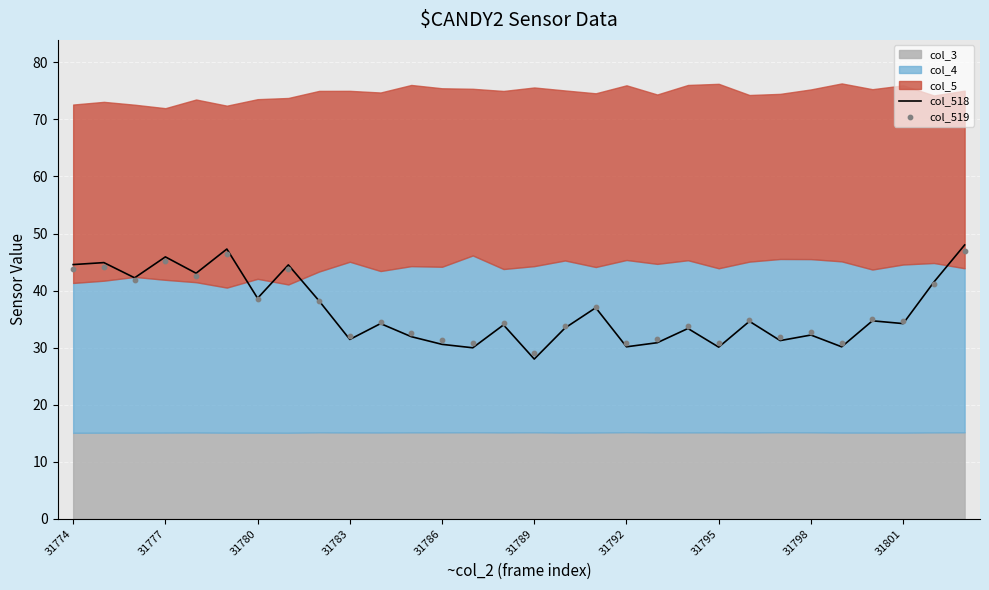

Which category has the lowest value in the col_518 series?

31789